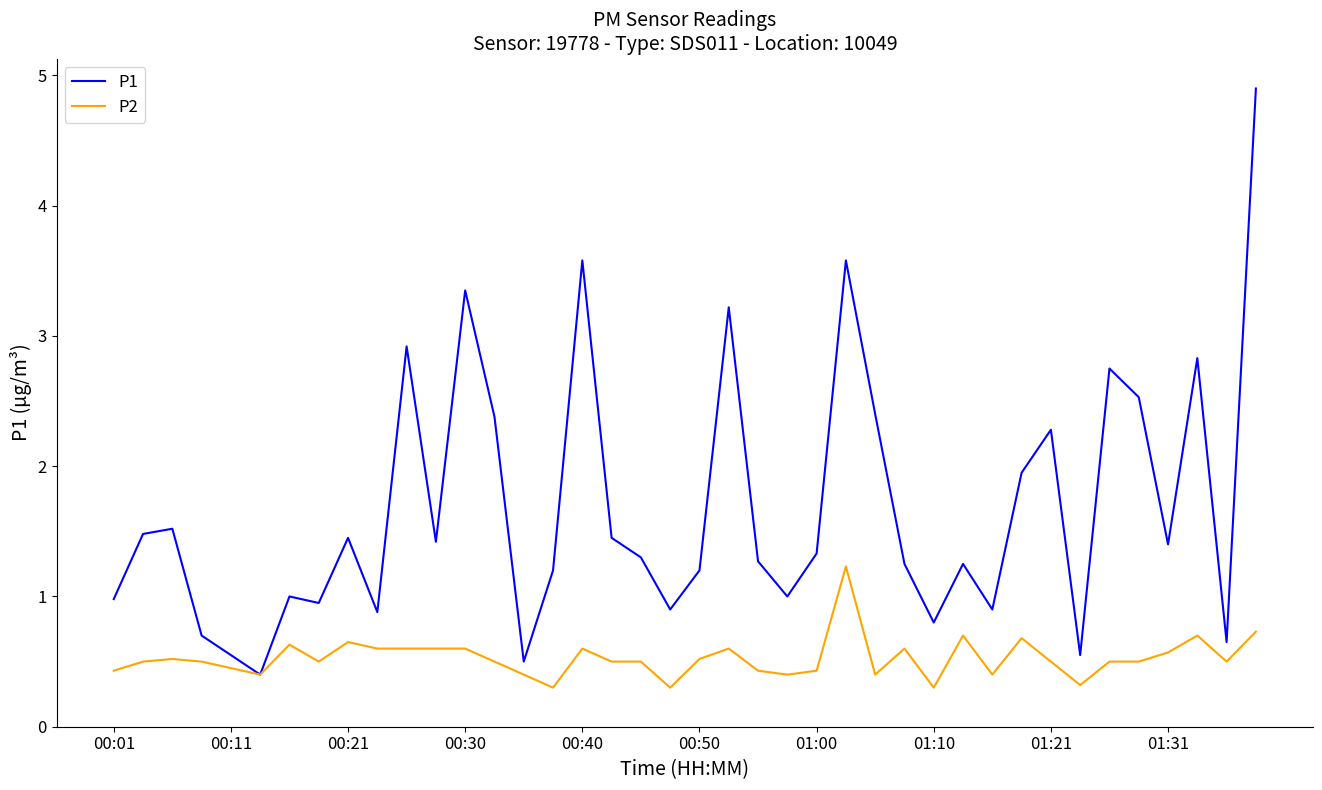

List the series in order of their peak value, highest first.

P1, P2